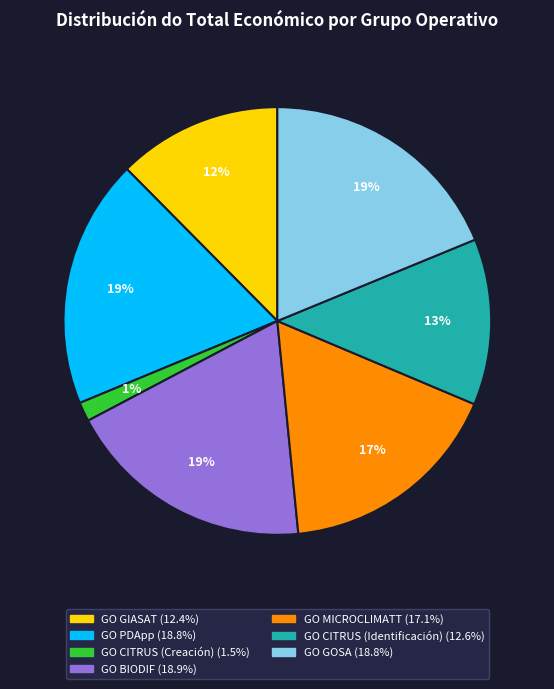

To the nearest percent, what is the average slice percentage?

14%